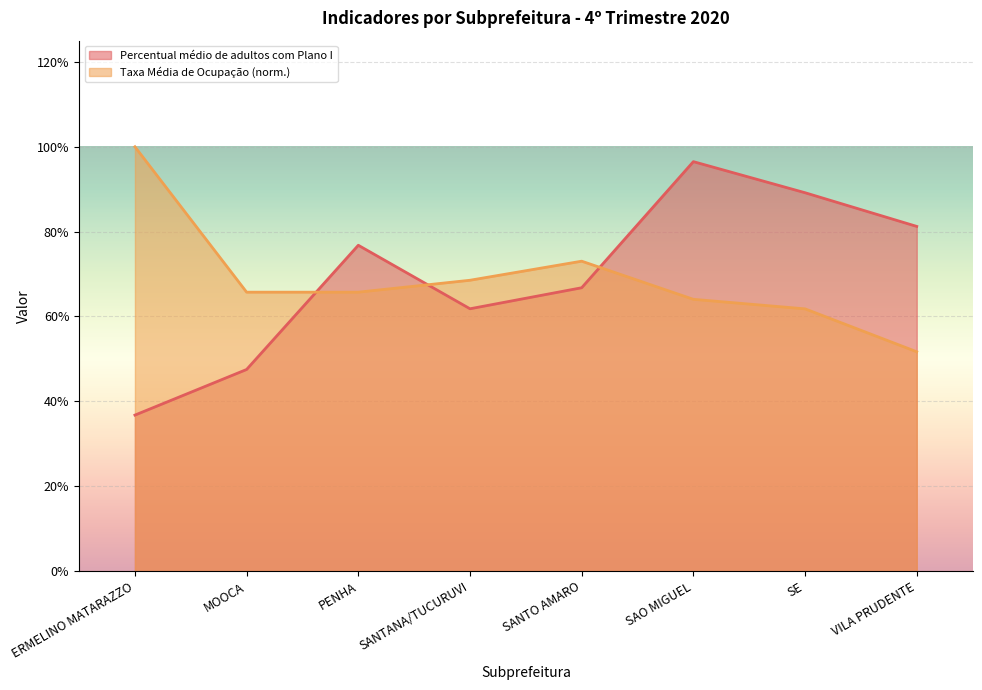

What is the difference between the highest and lowest values at ERMELINO MATARAZZO?

0.6